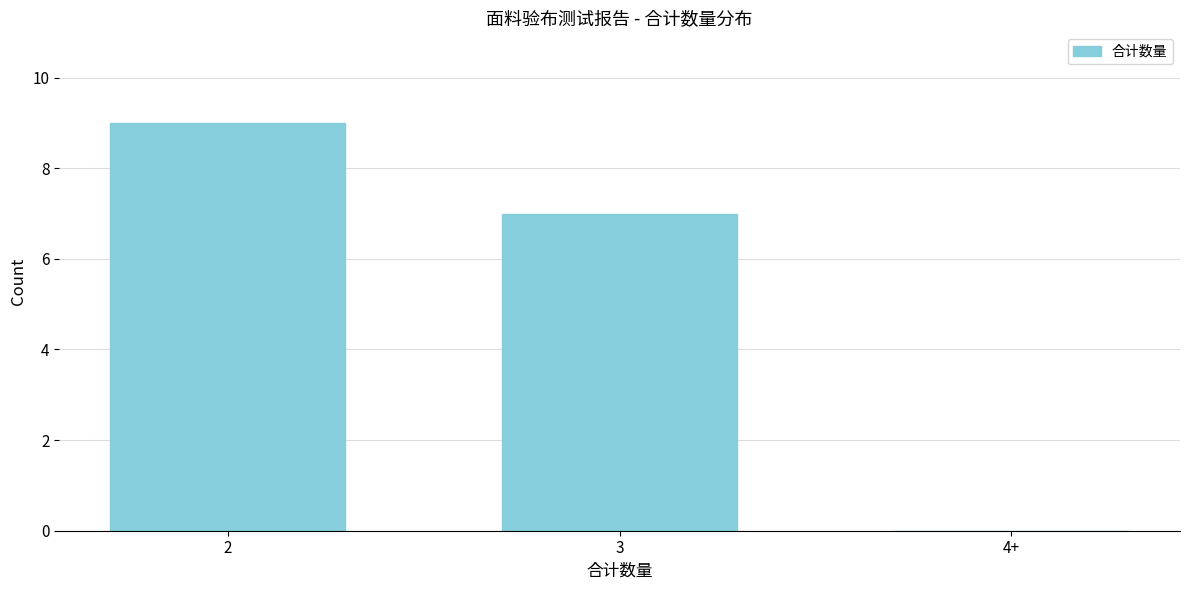

Reading right to left, extract all data points from this chart.

4+=0	3=7	2=9